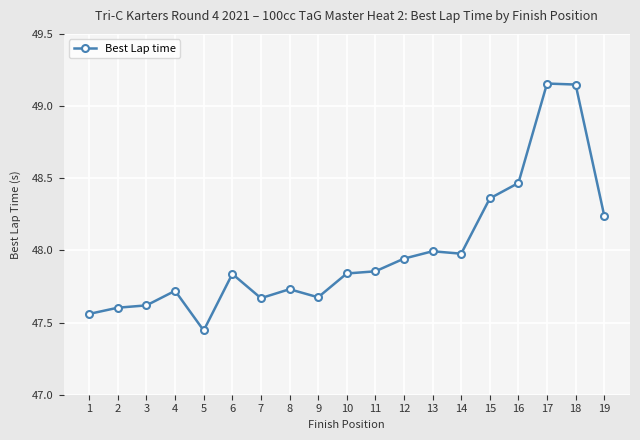

What is the difference between the second highest and second lowest values?

1.6